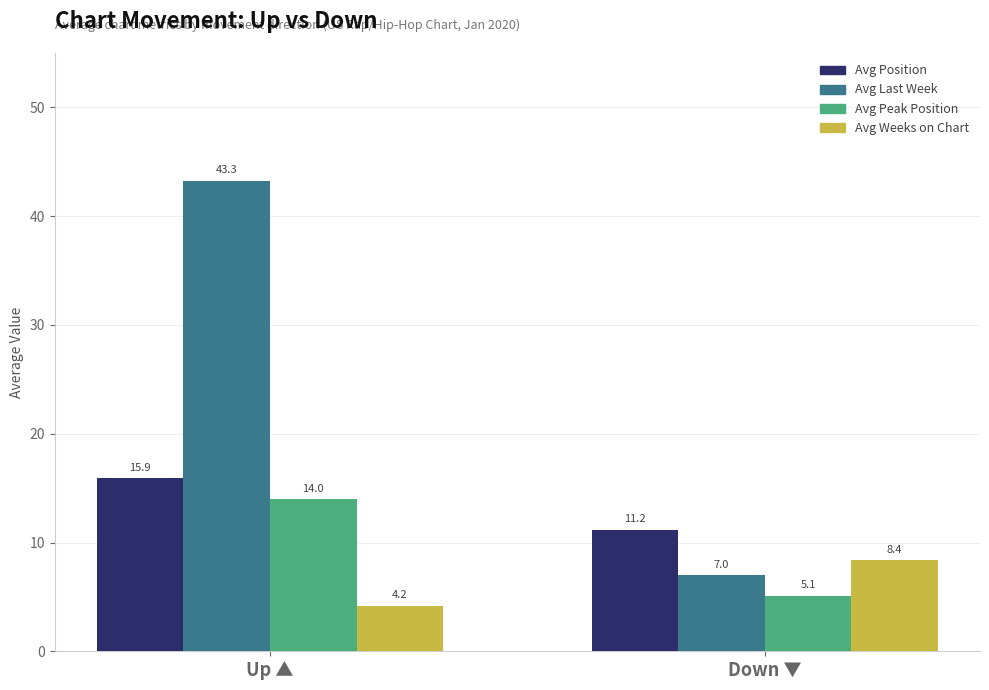

How many distinct data groups are displayed?

4